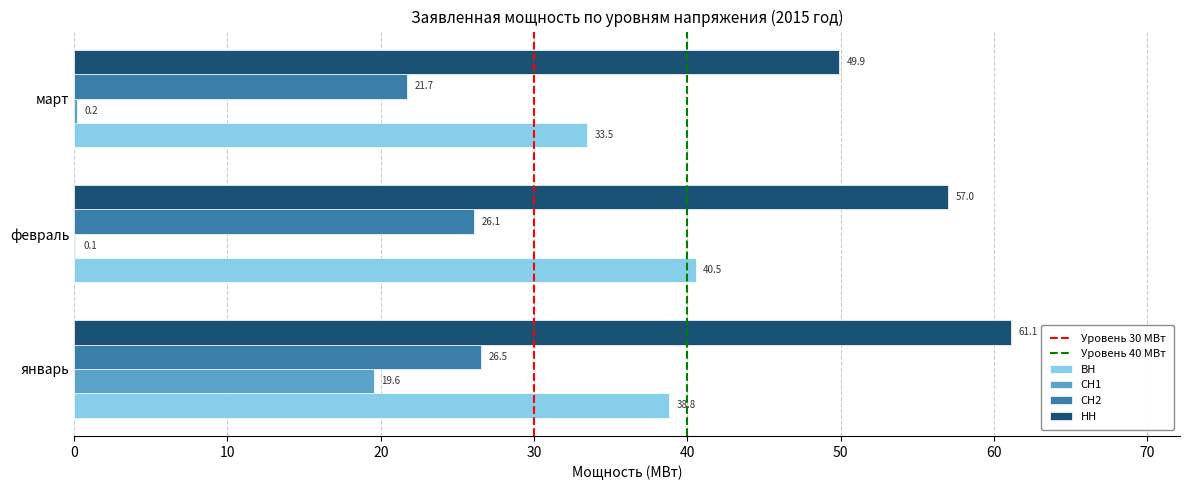

The value of СН2 at март is 21.7. True or false?

True